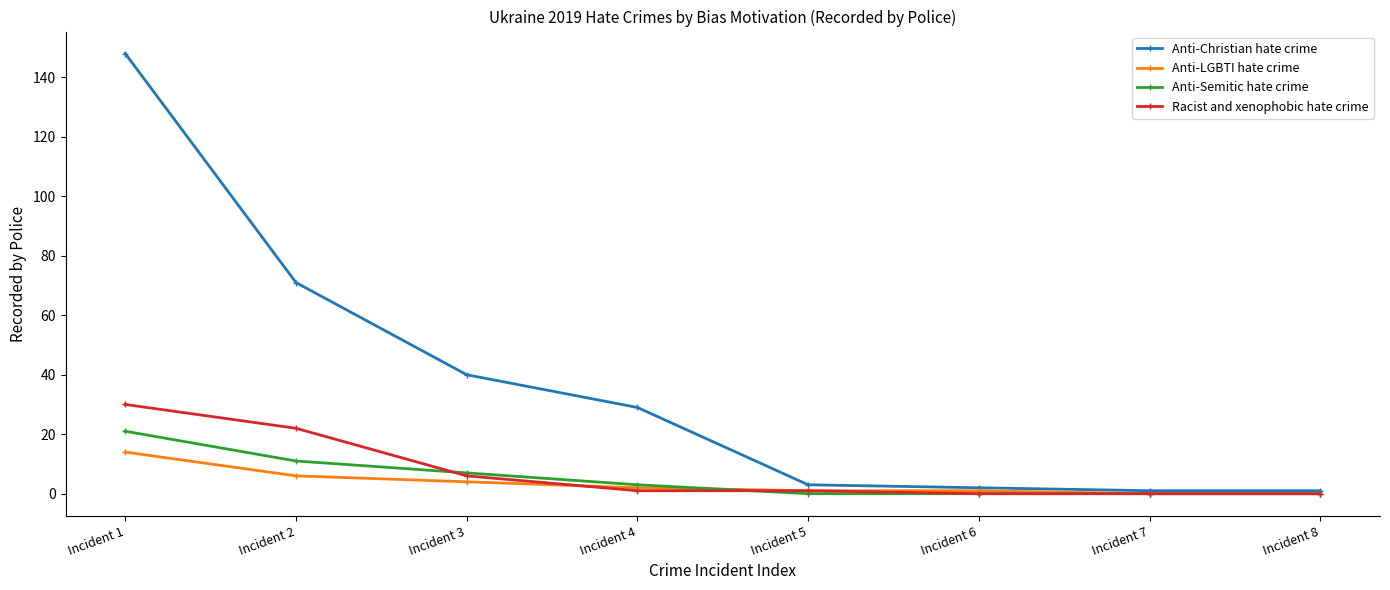

At which category does the chart reach its peak across all series?

Incident 1